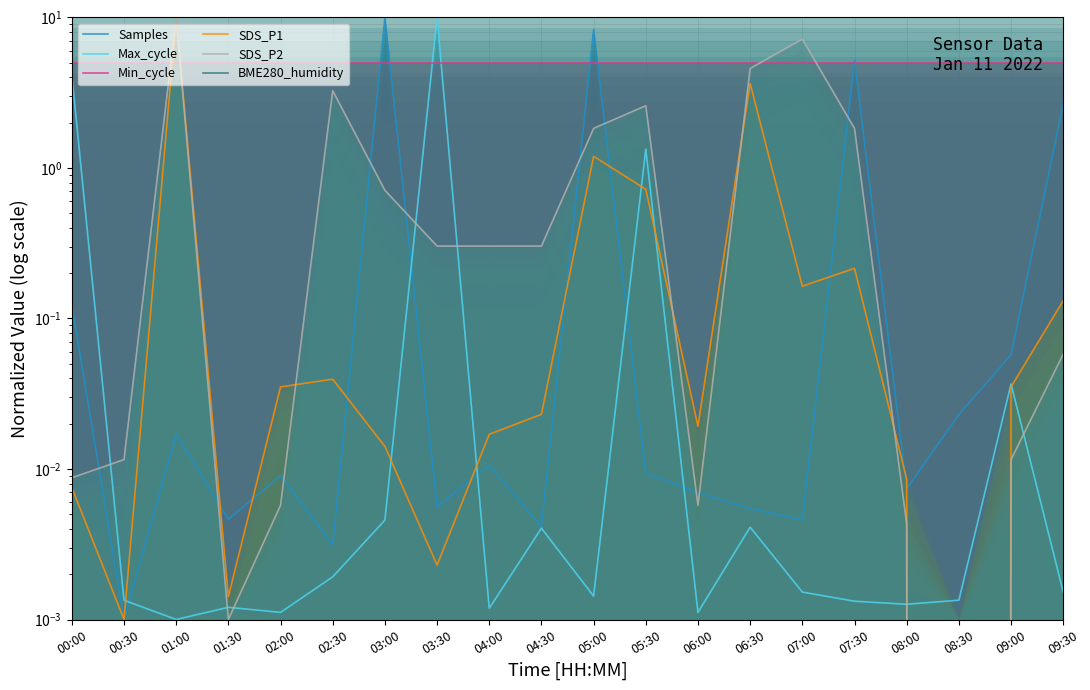

What is the difference between the highest and lowest values at 02:30?

10.0